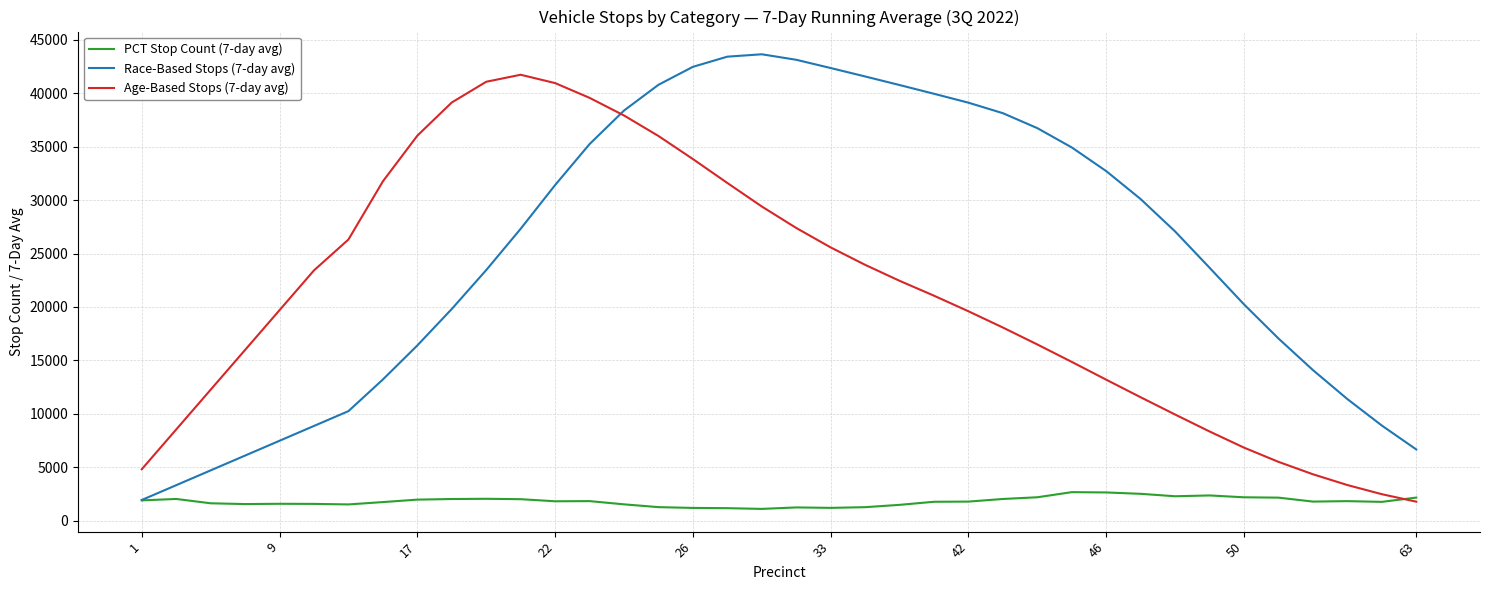

Which series has the largest total across all categories?

Race-Based Stops (7-day avg)